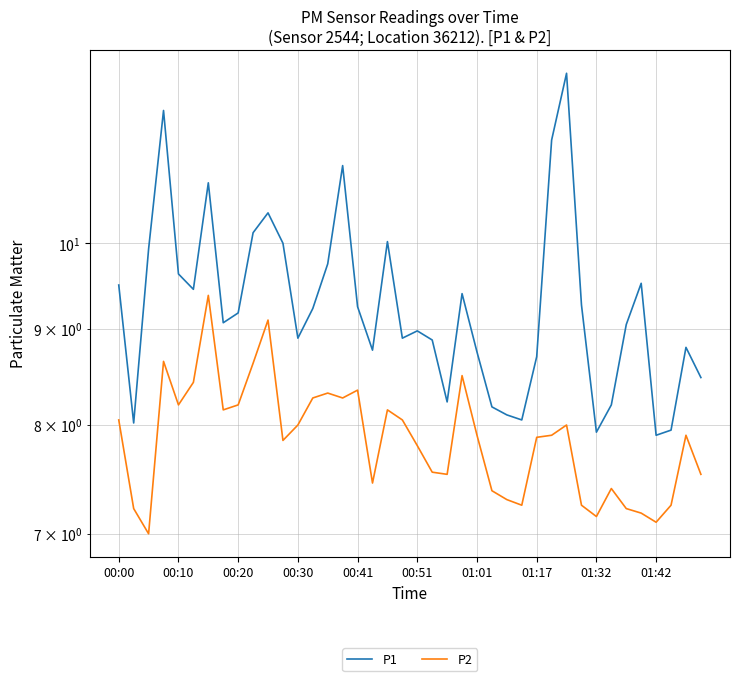

Reading right to left, list all the values displayed in this chart.

P1: 8.5	8.8	8.0	7.9	9.5	9.1	8.2	7.9	9.3	12.3	11.3	8.7	8.1	8.1	8.2	8.8	9.4	8.2	8.9	9.0	8.9	10.0	8.8	9.2	11.0	9.8	9.2	8.9	10.0	10.4	10.1	9.2	9.1	10.8	9.4	9.6	11.8	9.9	8.0	9.5
P2: 7.5	7.9	7.2	7.1	7.2	7.2	7.4	7.2	7.2	8.0	7.9	7.9	7.2	7.3	7.4	7.9	8.5	7.5	7.5	7.8	8.1	8.2	7.5	8.3	8.3	8.3	8.3	8.0	7.8	9.1	8.6	8.2	8.2	9.4	8.4	8.2	8.7	7.0	7.2	8.1